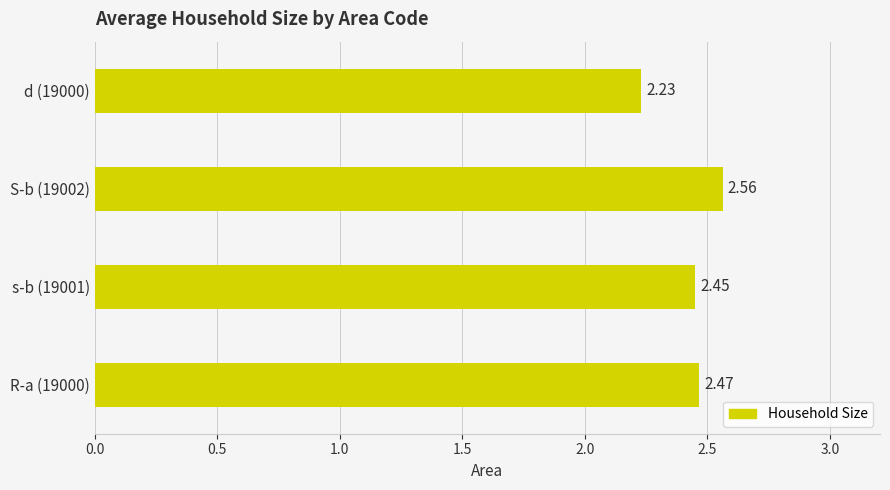

List the labels in order of value, largest first.

S-b (19002), R-a (19000), s-b (19001), d (19000)